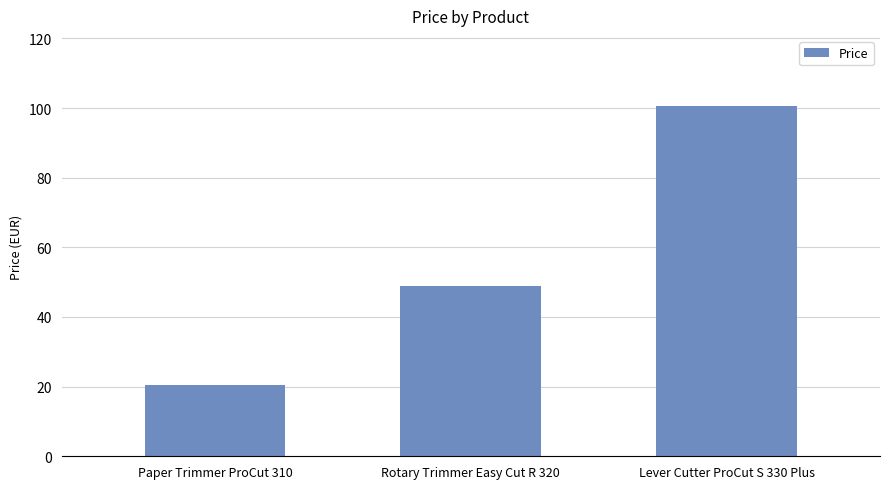

Where is the data nearest to the value 60?

Rotary Trimmer Easy Cut R 320